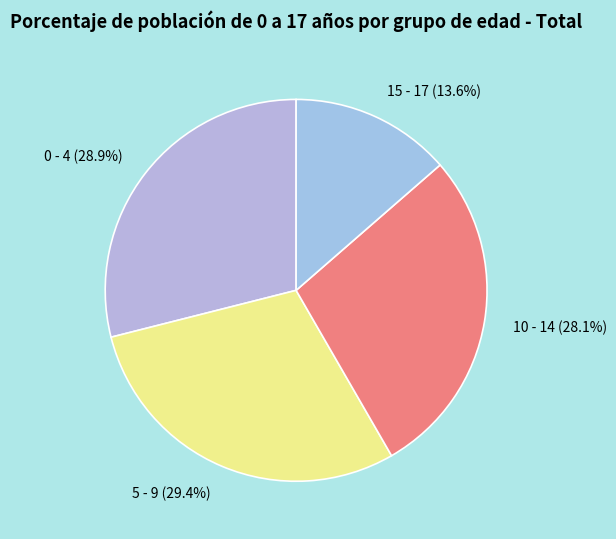

Is there any slice that represents more than half of the pie?

No